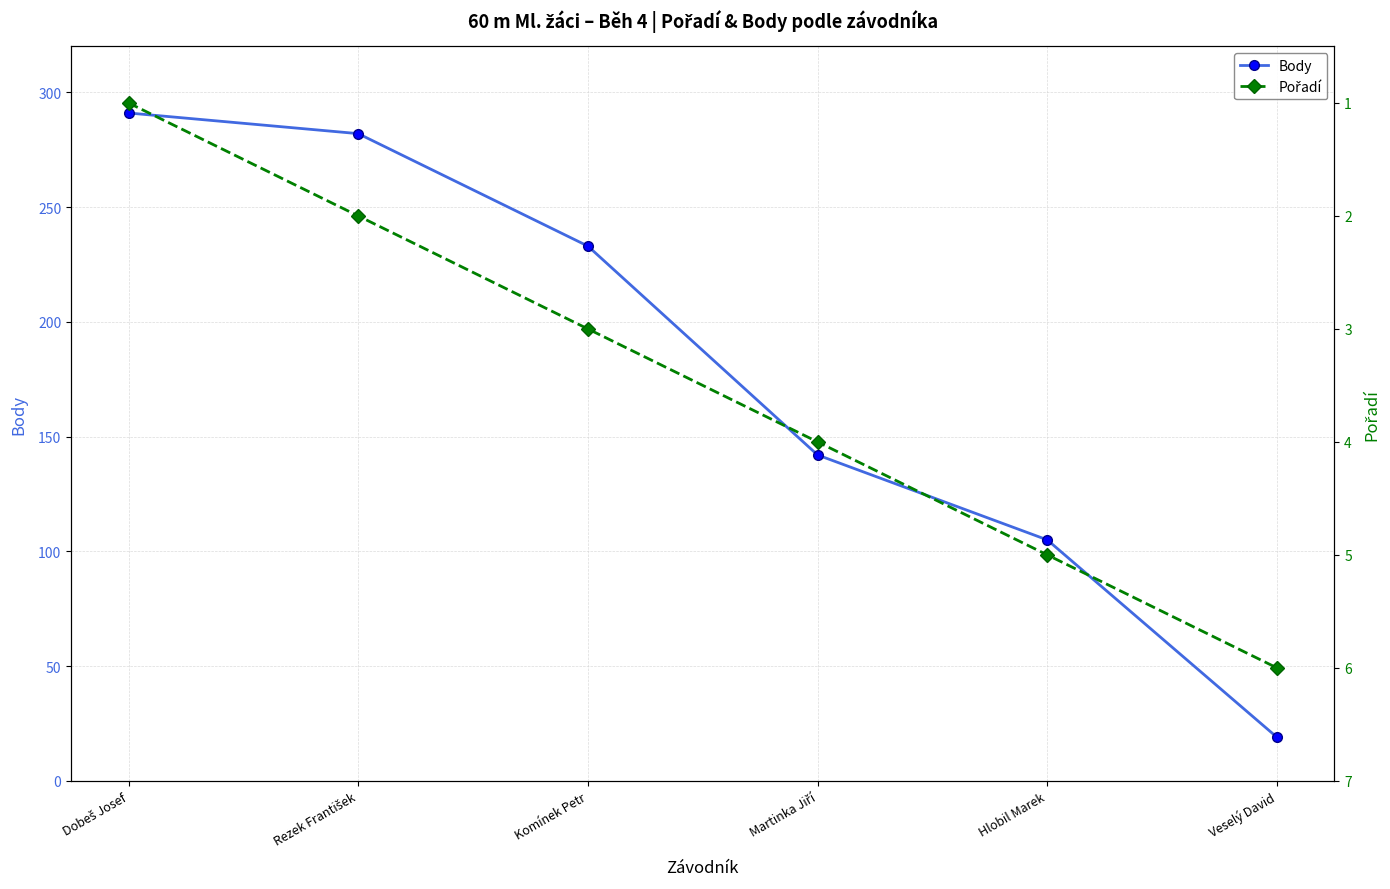

Reading left to right, what are all the values shown in this chart?

Body: 291	282	233	142	105	19
Pořadí: 1	2	3	4	5	6